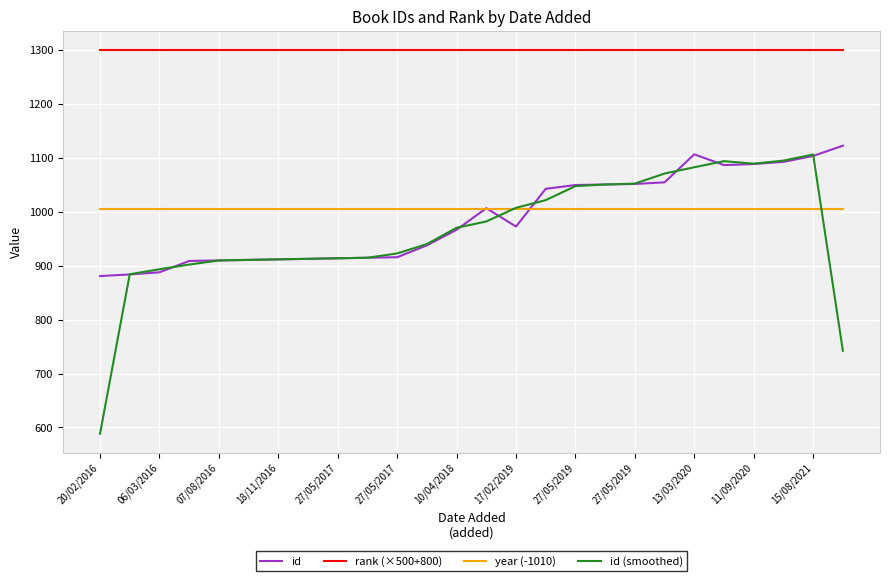

What is the minimum value for id (smoothed)?

588.3